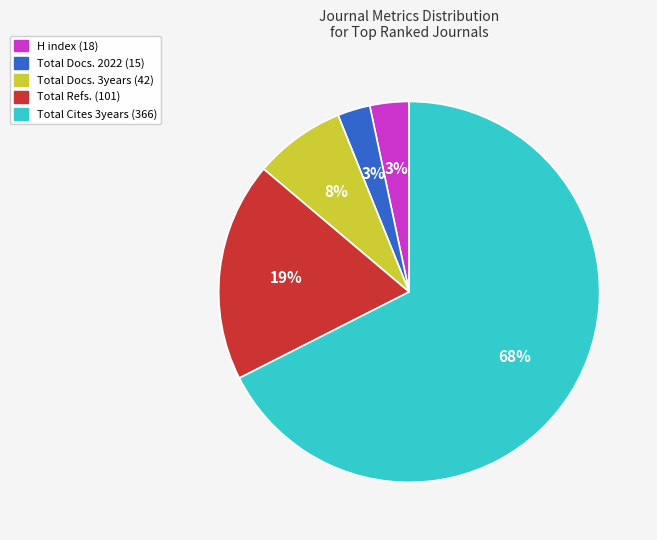

Which slice represents more than half of the pie?

Total Cites 3years (366)